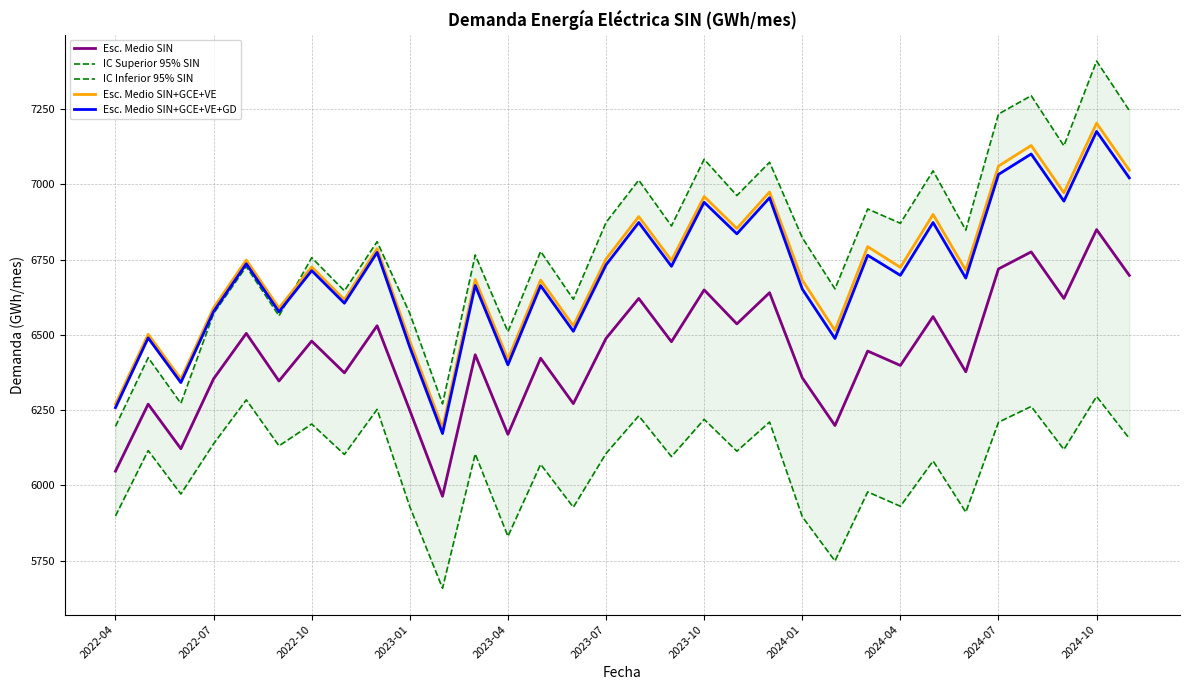

Rank the series by their maximum value, from highest to lowest.

IC Superior 95% SIN, Esc. Medio SIN+GCE+VE, Esc. Medio SIN+GCE+VE+GD, Esc. Medio SIN, IC Inferior 95% SIN